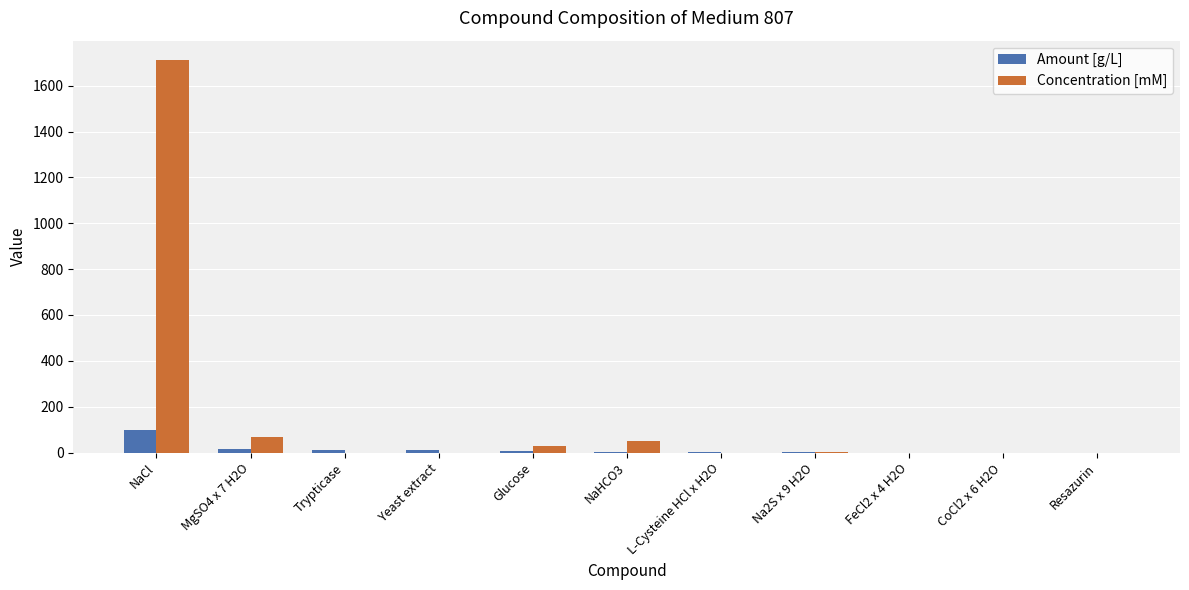

How many series are shown in this chart?

2